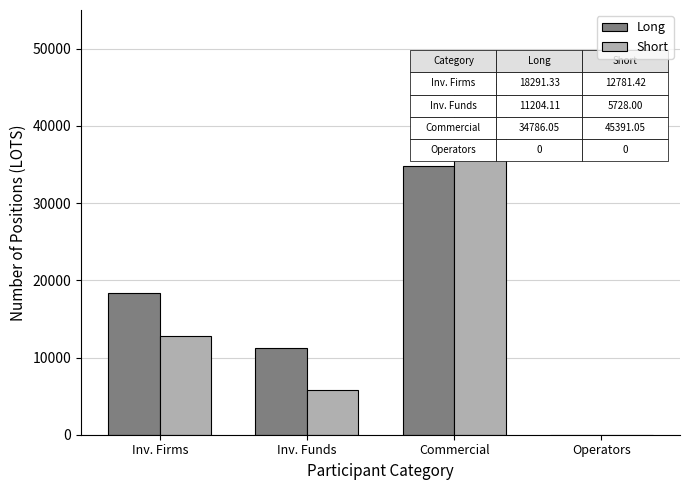

How many data points in Short are above 12781?

2